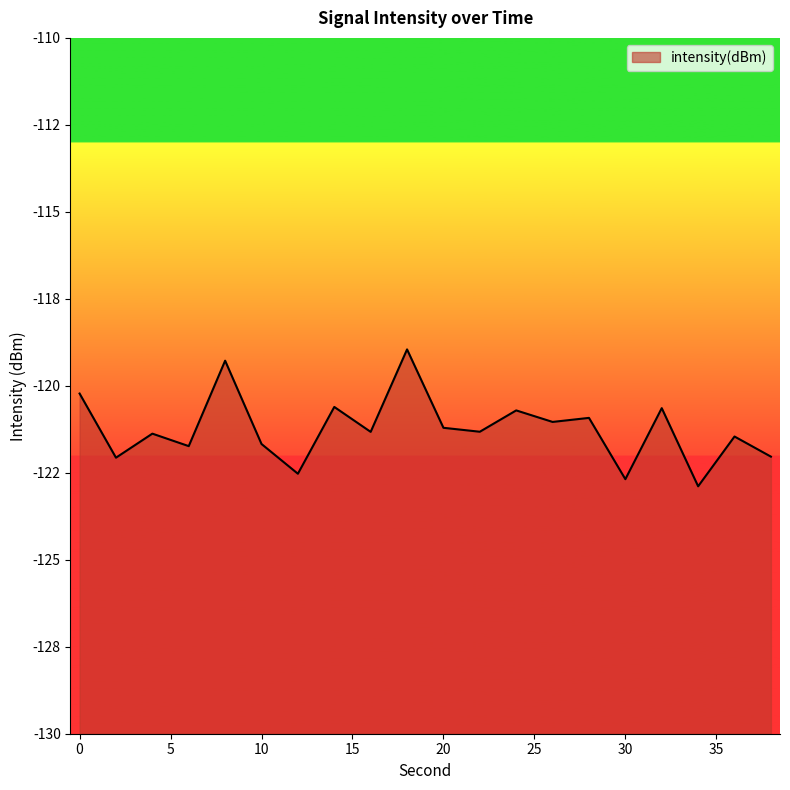

How many lines are shown in the chart?

1